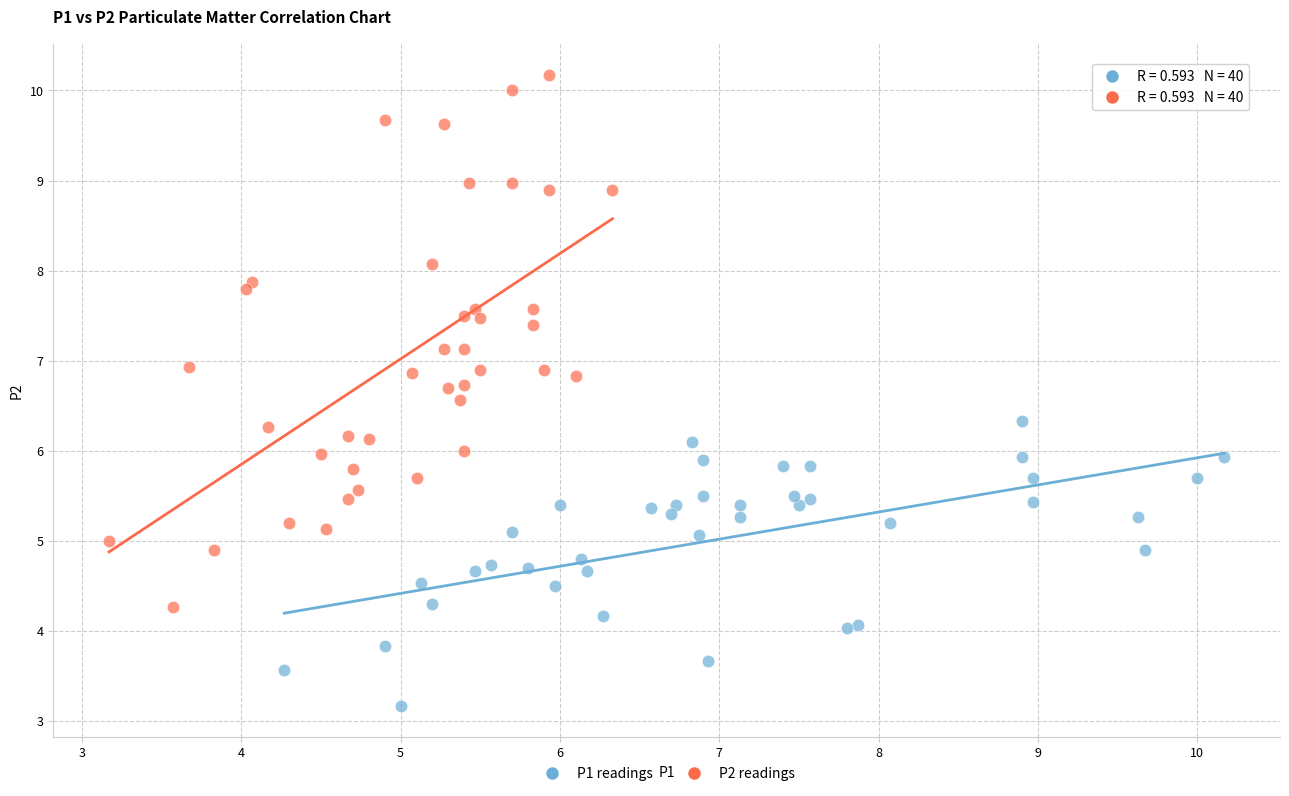

Which series has the largest Y range (max minus min)?

P2 readings